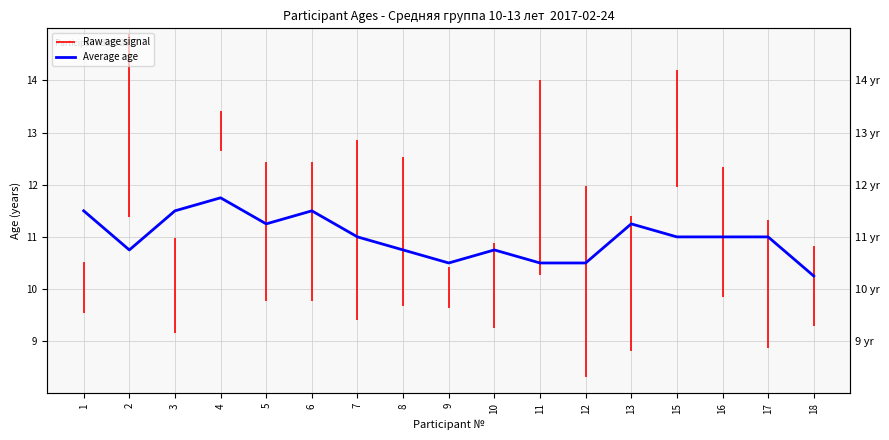

What is the value of the 1st point from the left?

11.5